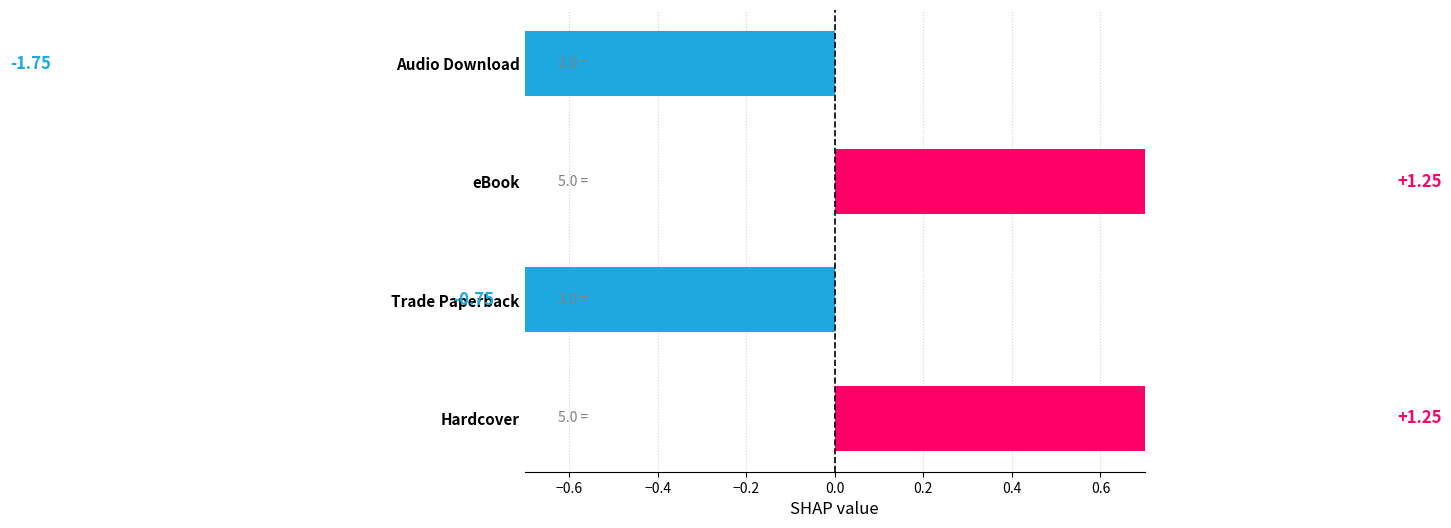

What is the maximum value shown in the chart?

1.2